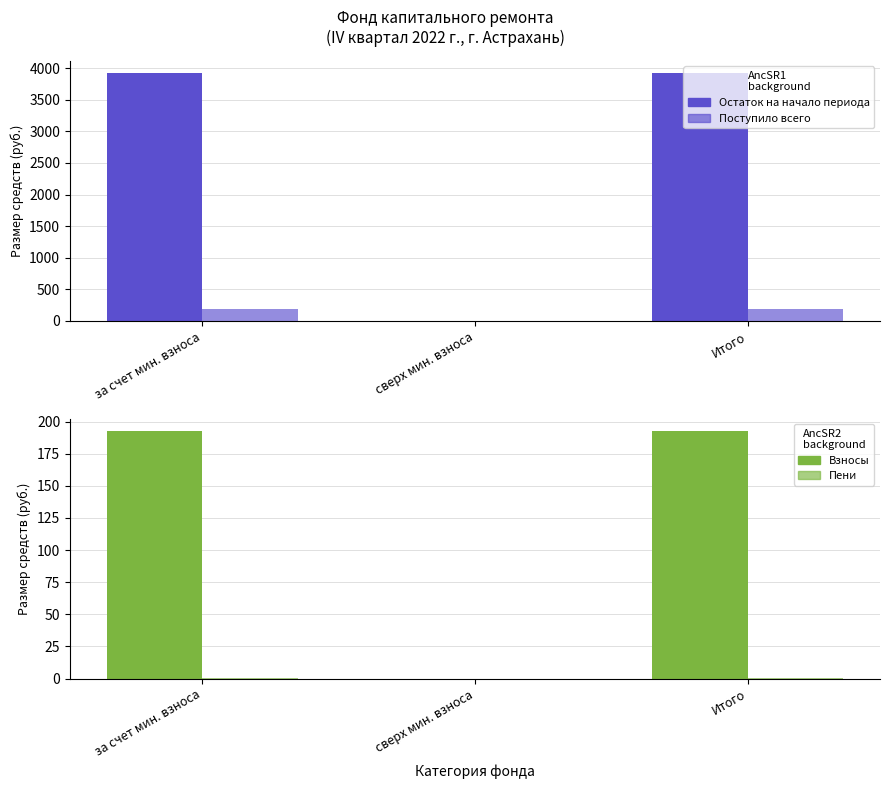

What is the difference between the maximum and minimum values in the Пени series?

0.6